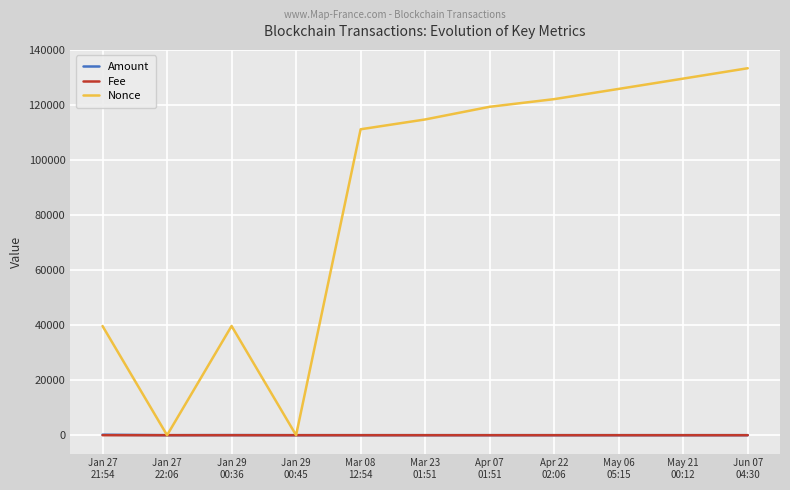

Which series has the widest spread of values?

Nonce